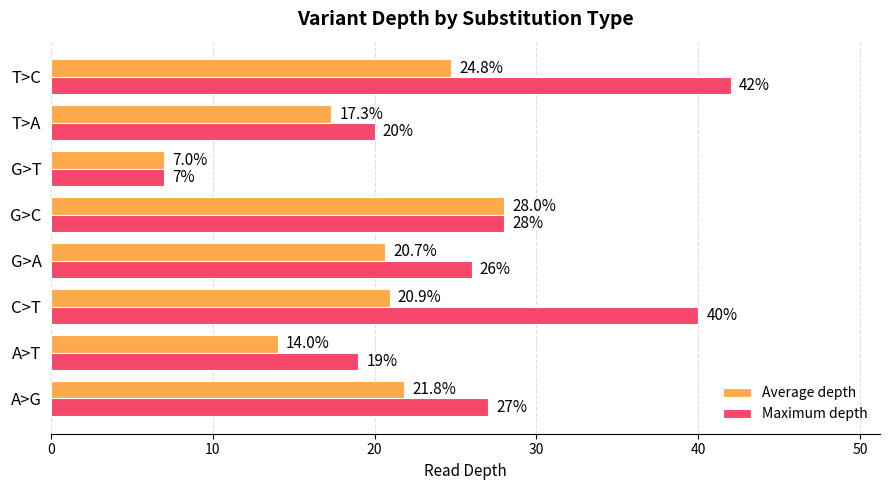

Which series has the largest range (max minus min)?

Maximum depth